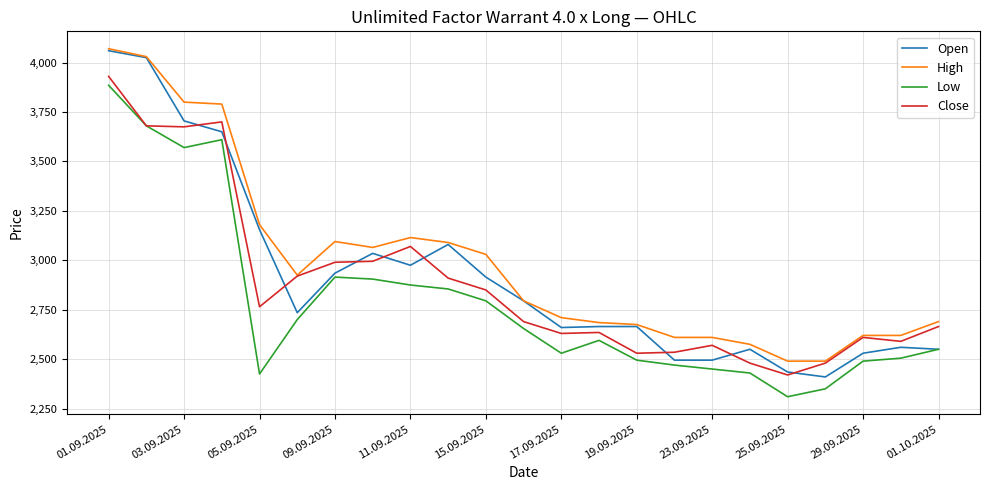

What is the smallest value displayed?

2310